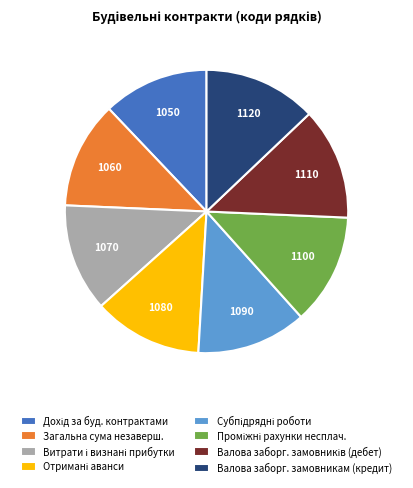

True or false: Загальна сума незаверш. accounts for 20% of the total.

False